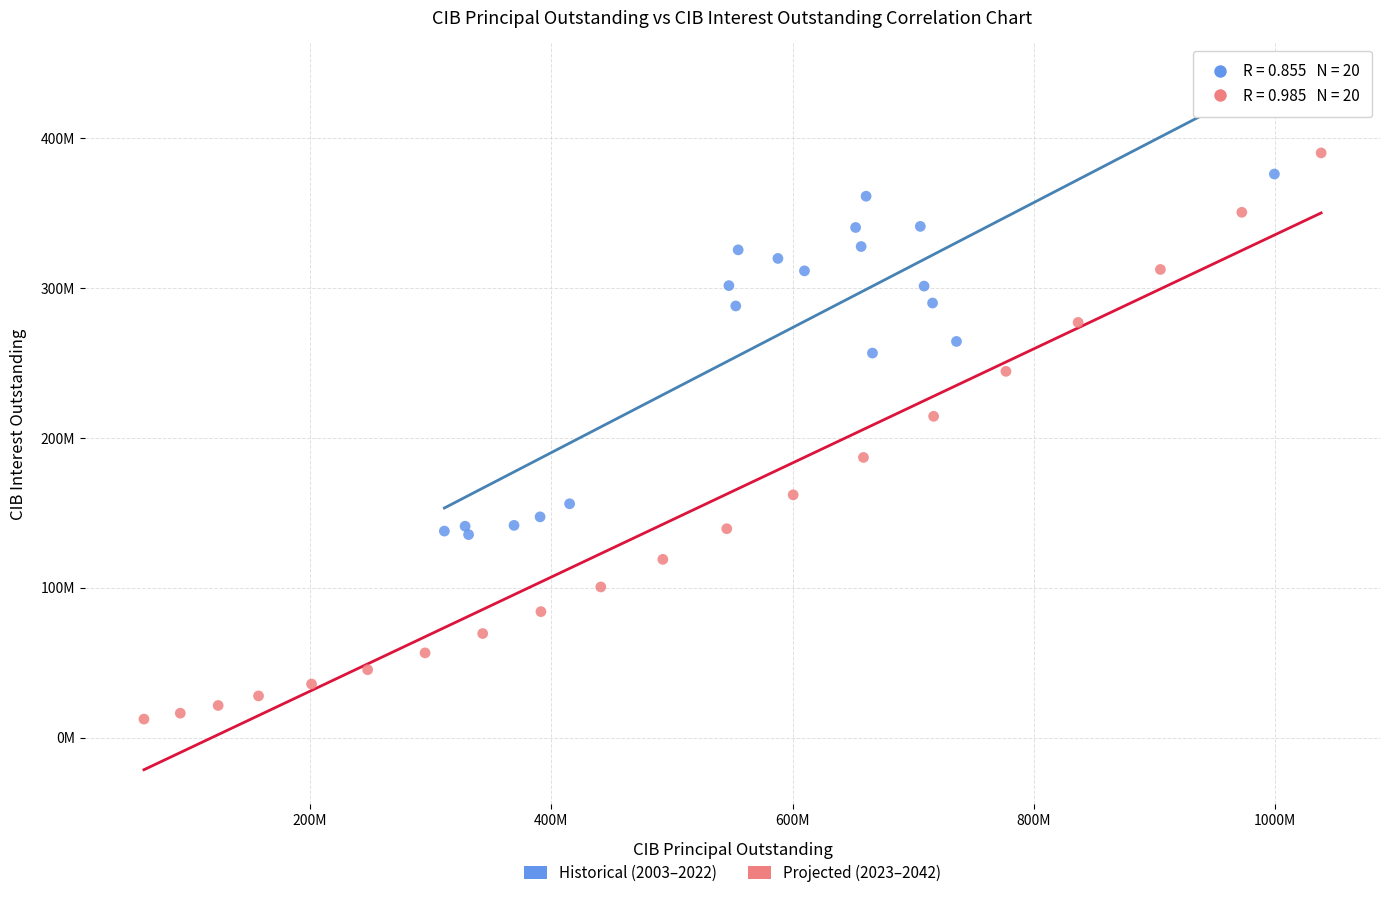

Which series has the largest Y range (max minus min)?

Projected (2023–2042)